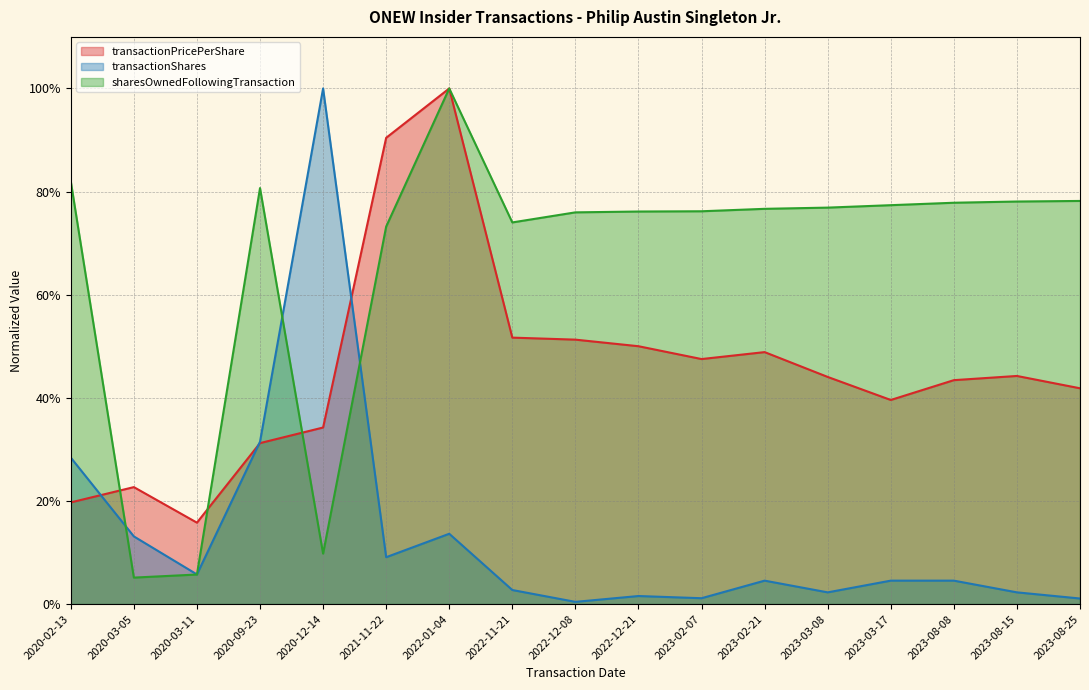

List the labels in order of sharesOwnedFollowingTransaction value, largest first.

2022-01-04, 2020-02-13, 2020-09-23, 2023-08-25, 2023-08-15, 2023-08-08, 2023-03-17, 2023-03-08, 2023-02-21, 2023-02-07, 2022-12-21, 2022-12-08, 2022-11-21, 2021-11-22, 2020-12-14, 2020-03-11, 2020-03-05